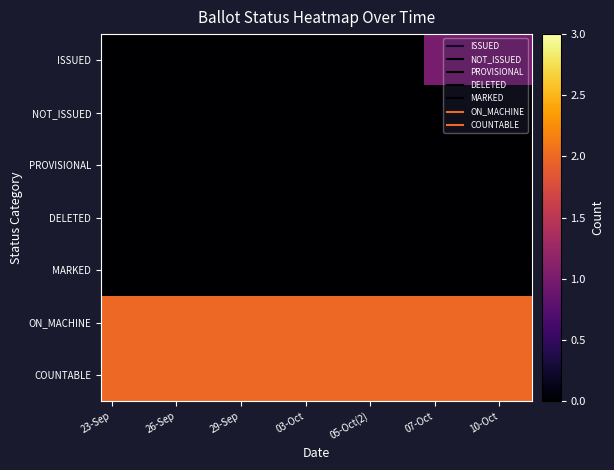

What is the greatest value displayed?

2